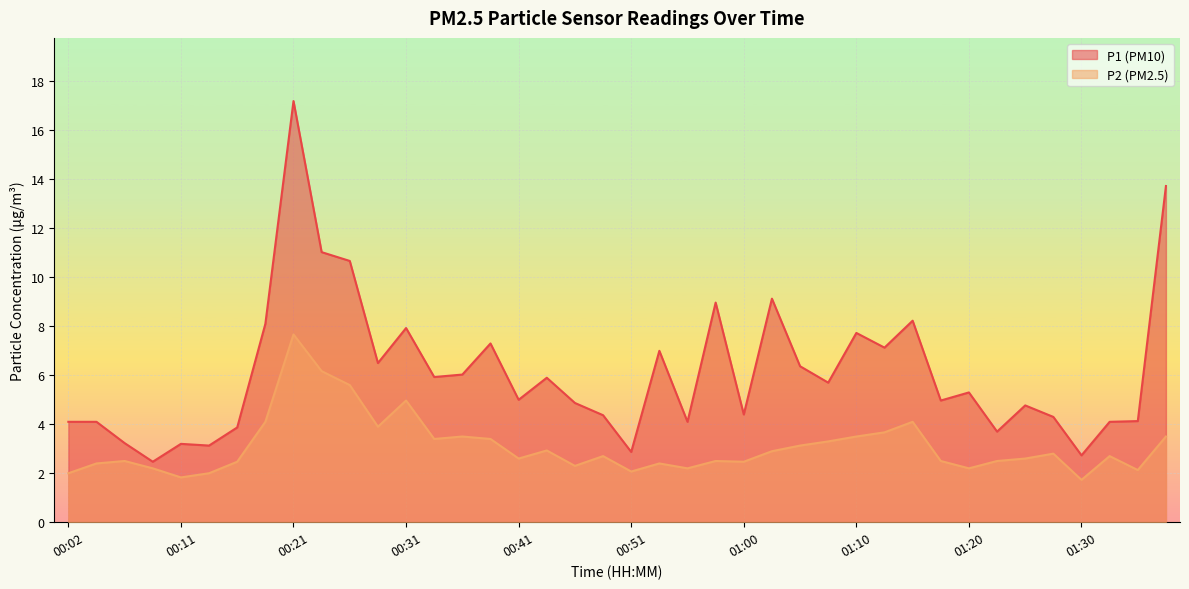

The value of P2 at 00:29 is 2.4. True or false?

False